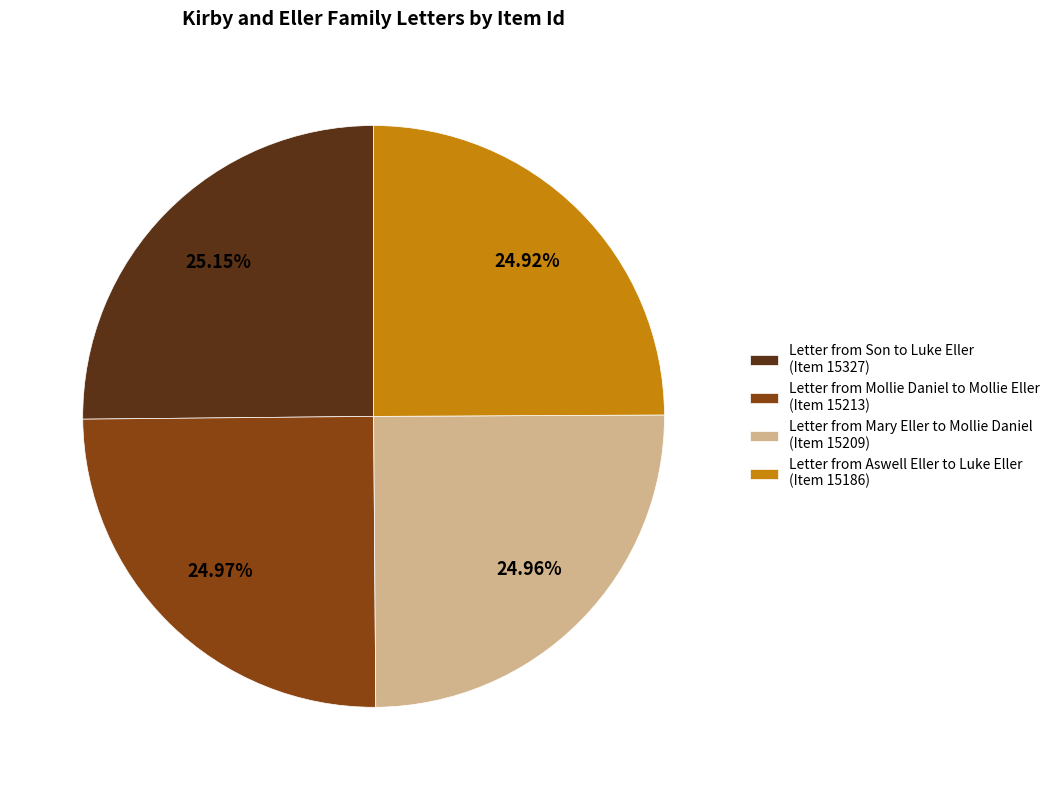

What is the ratio of the value at Letter from Son to Luke Eller (Item 15327) to the value at Letter from Mary Eller to Mollie Daniel (Item 15209)?

1.0